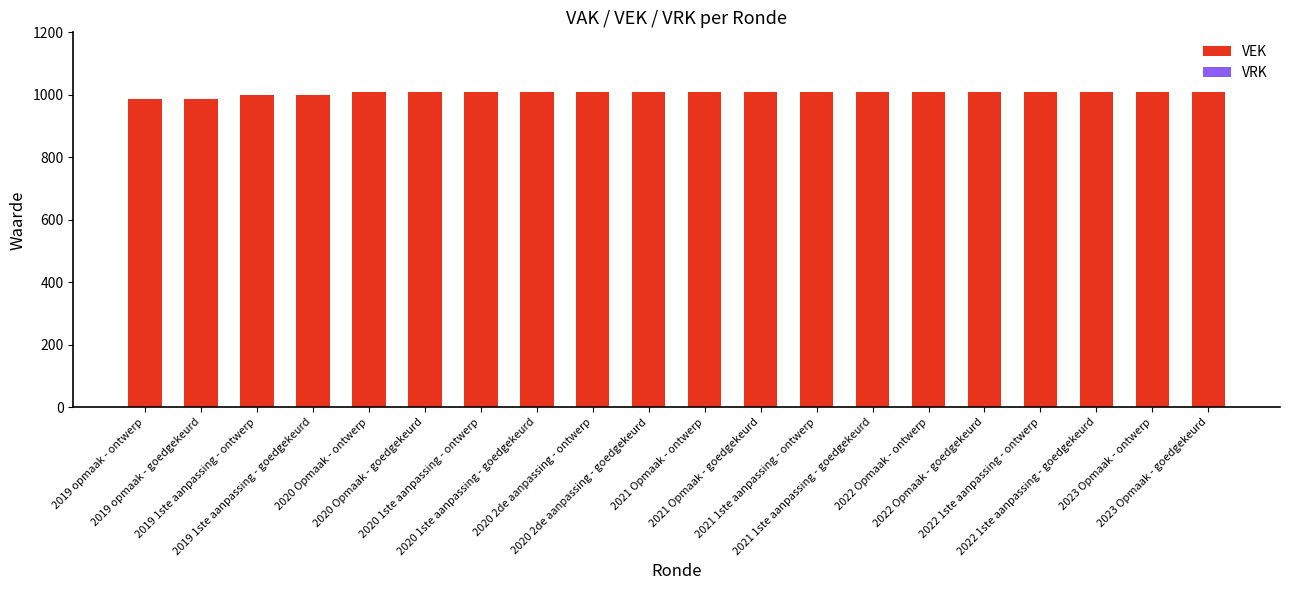

How many values are below 1008?

4